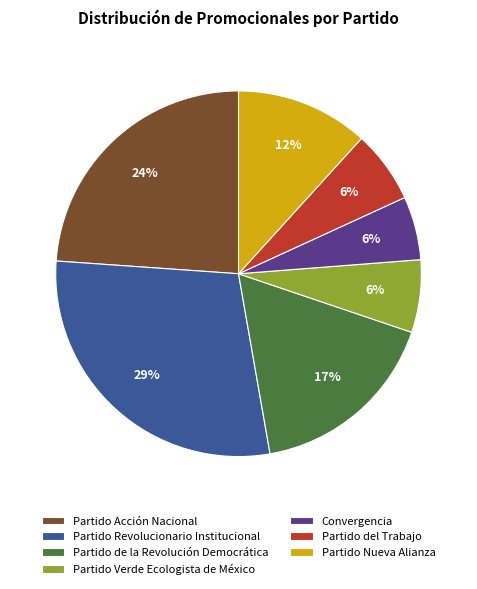

To the nearest percent, what is the difference between the largest and smallest slice percentages?

23%